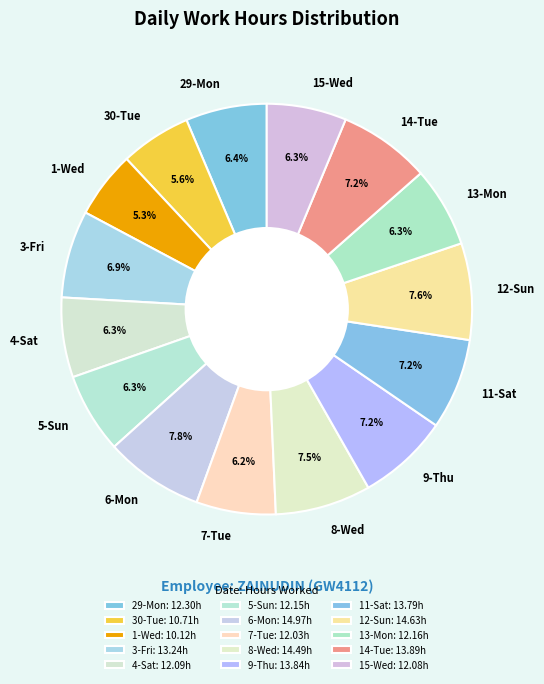

Between 5-Sun and 8-Wed, which is larger?

8-Wed